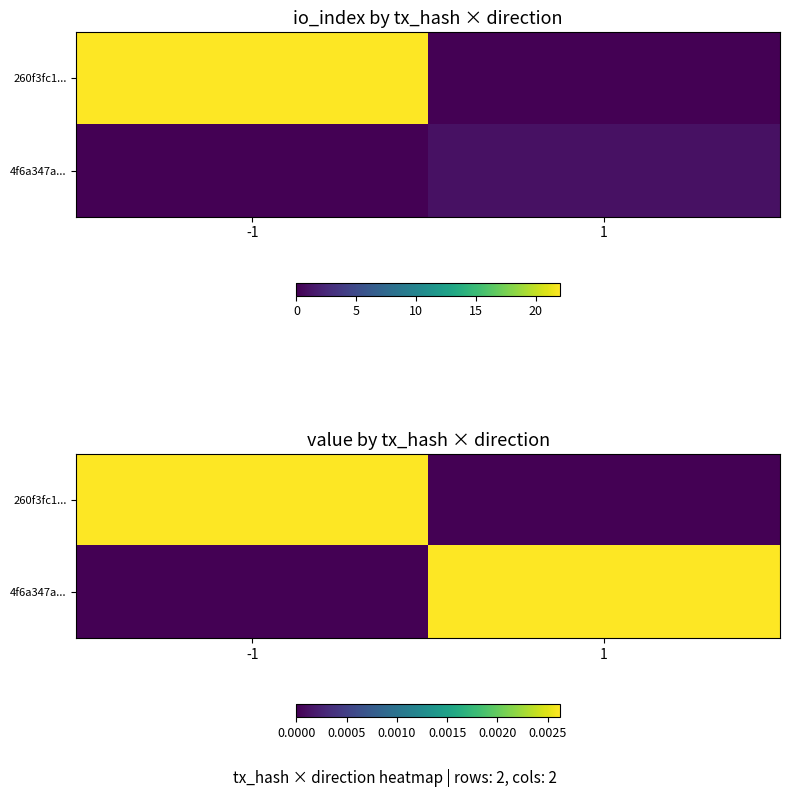

Which series changed the most between -1 and 1?

260f3fc1...